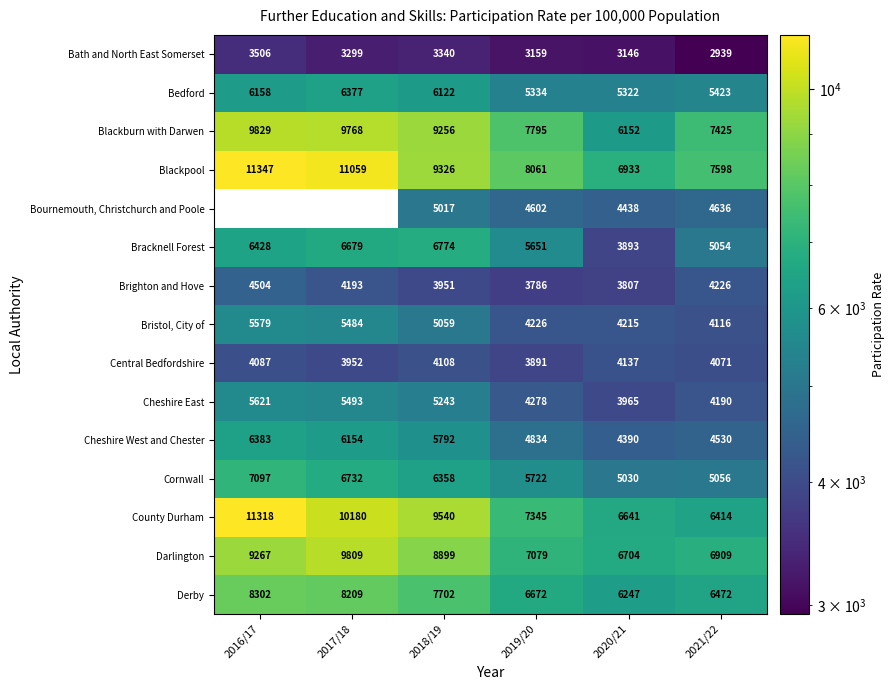

What is the sum of the Bournemouth, Christchurch and Poole values at 2020/21 and 2018/19?

9455